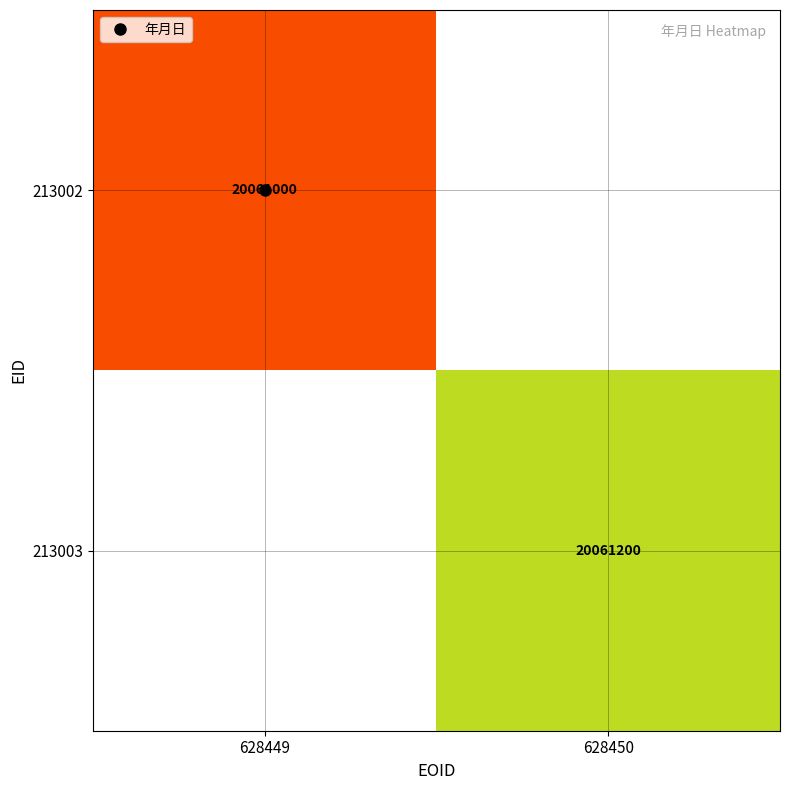

Rank the series by their average value, from lowest to highest.

213002, 213003